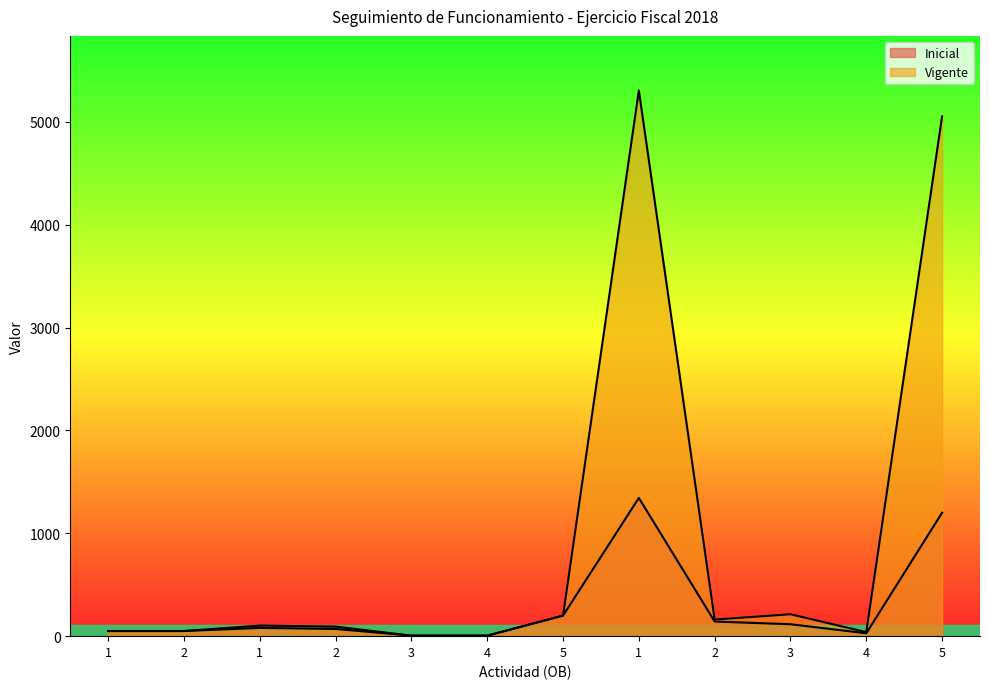

What is the difference between the maximum and minimum values in the Inicial series?

1339